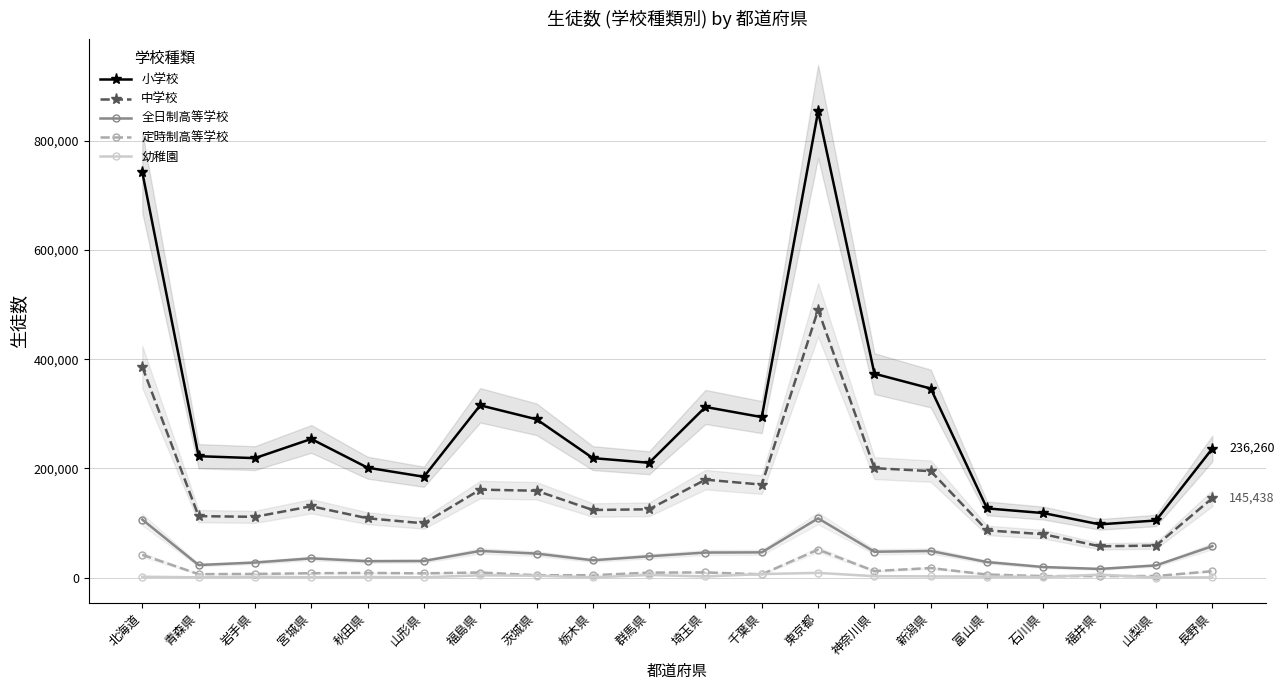

How many lines are shown in the chart?

5